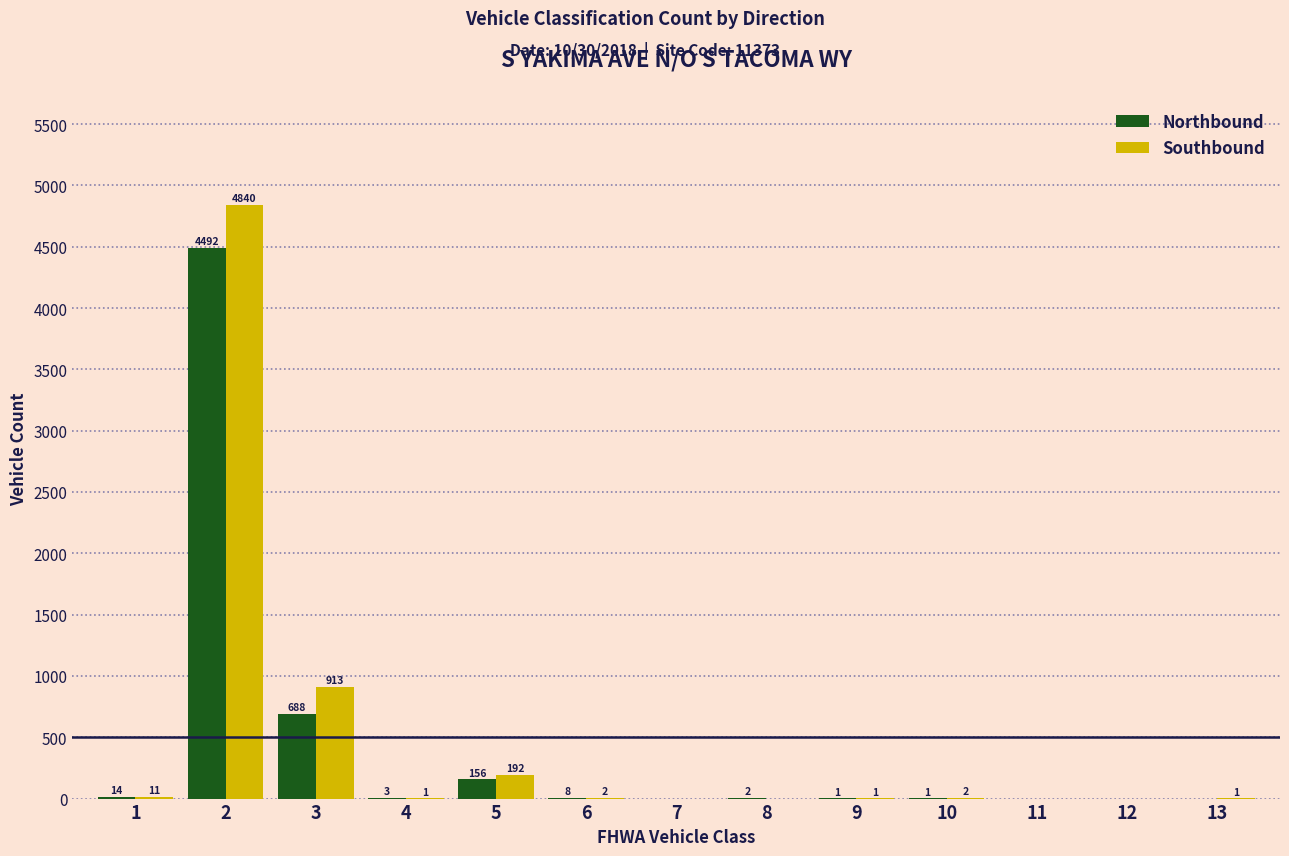

Where does the Southbound series first go above 1?

1